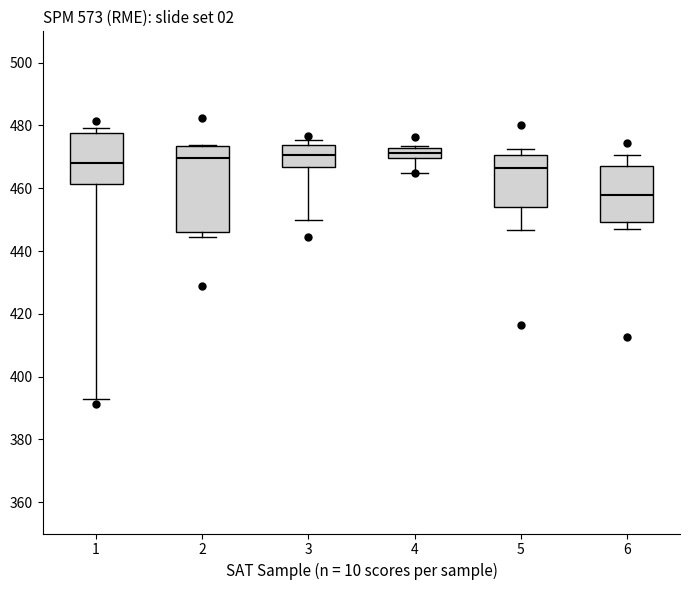

Where does the lower whisker of the box at x = 5 end on the y-axis? The values are not printed on the chart, so give them approximately, as read against the axis.

446